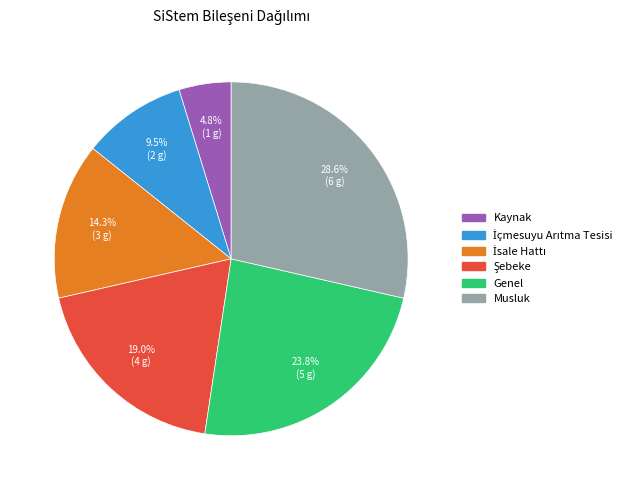

Between Genel and Musluk, which is larger?

Musluk